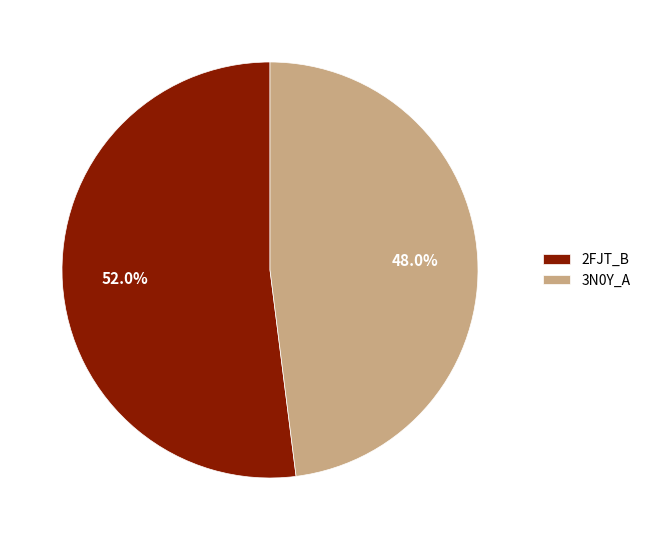

Rank the categories by value from highest to lowest.

2FJT_B, 3N0Y_A